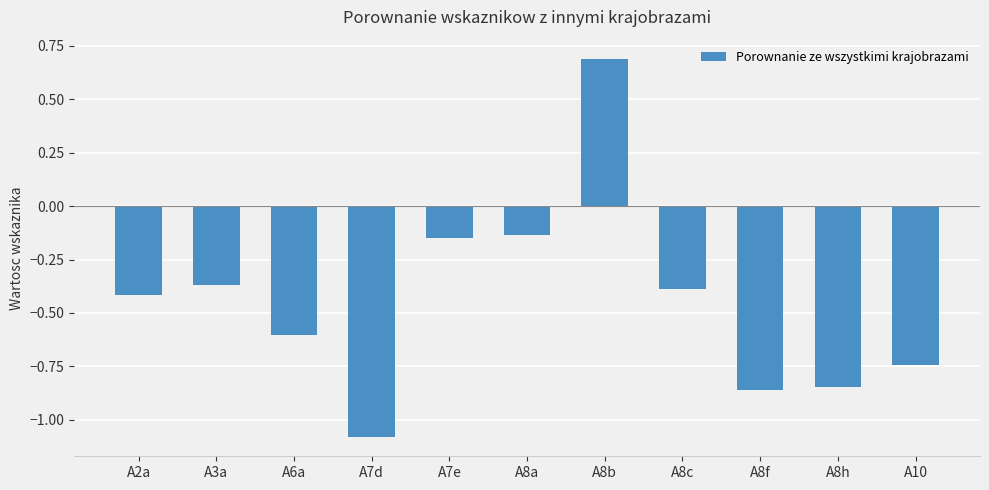

Between A7e and A8f, which is larger?

A7e